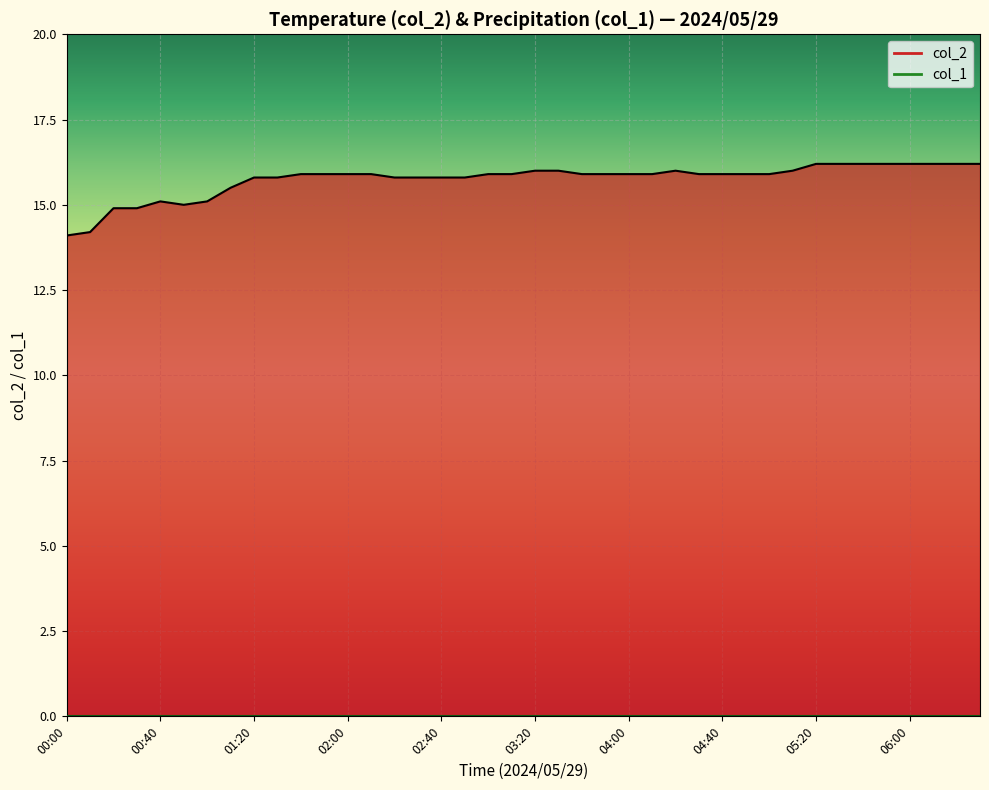

At which category does the data reach its first local peak?

00:40